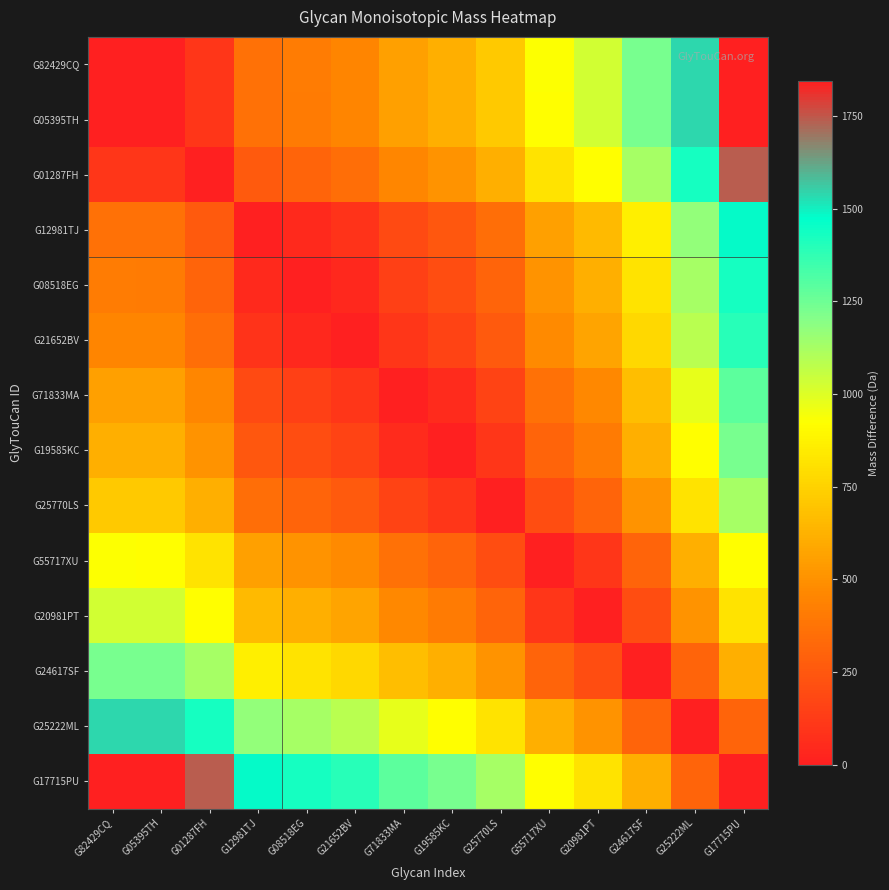

What is the greatest value displayed?

1844.6